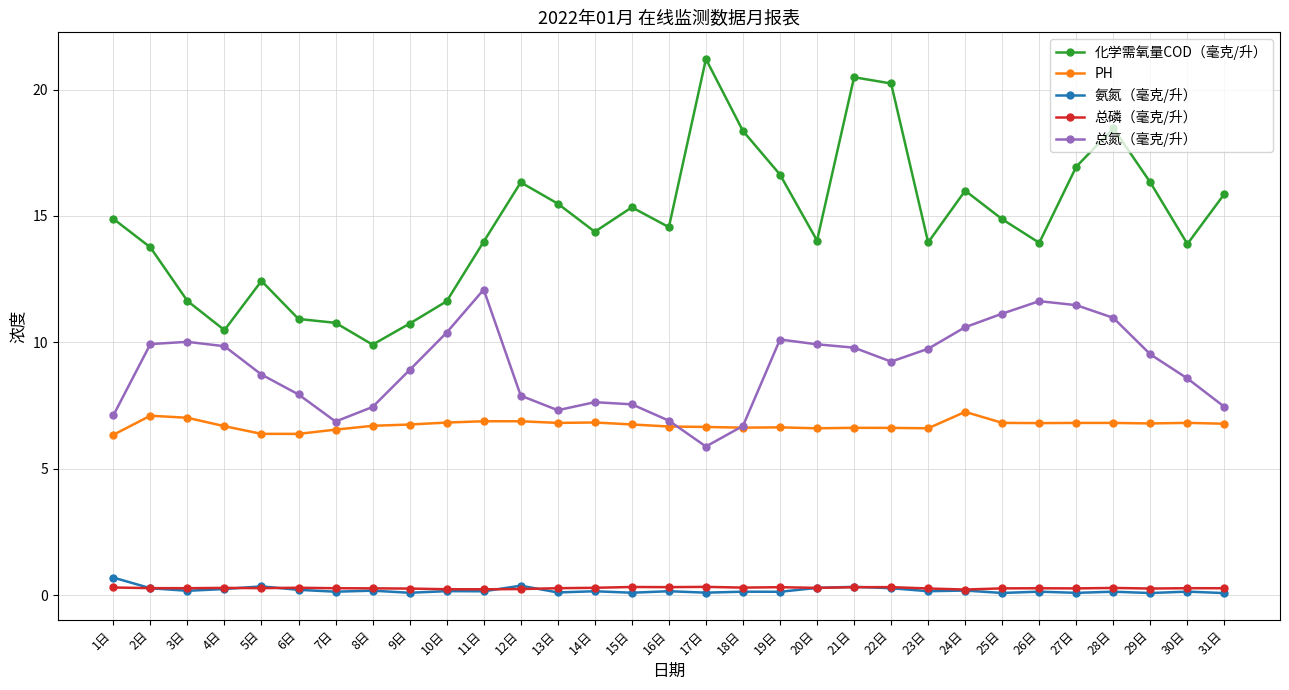

What is the label of the 3rd point from the left?

3日